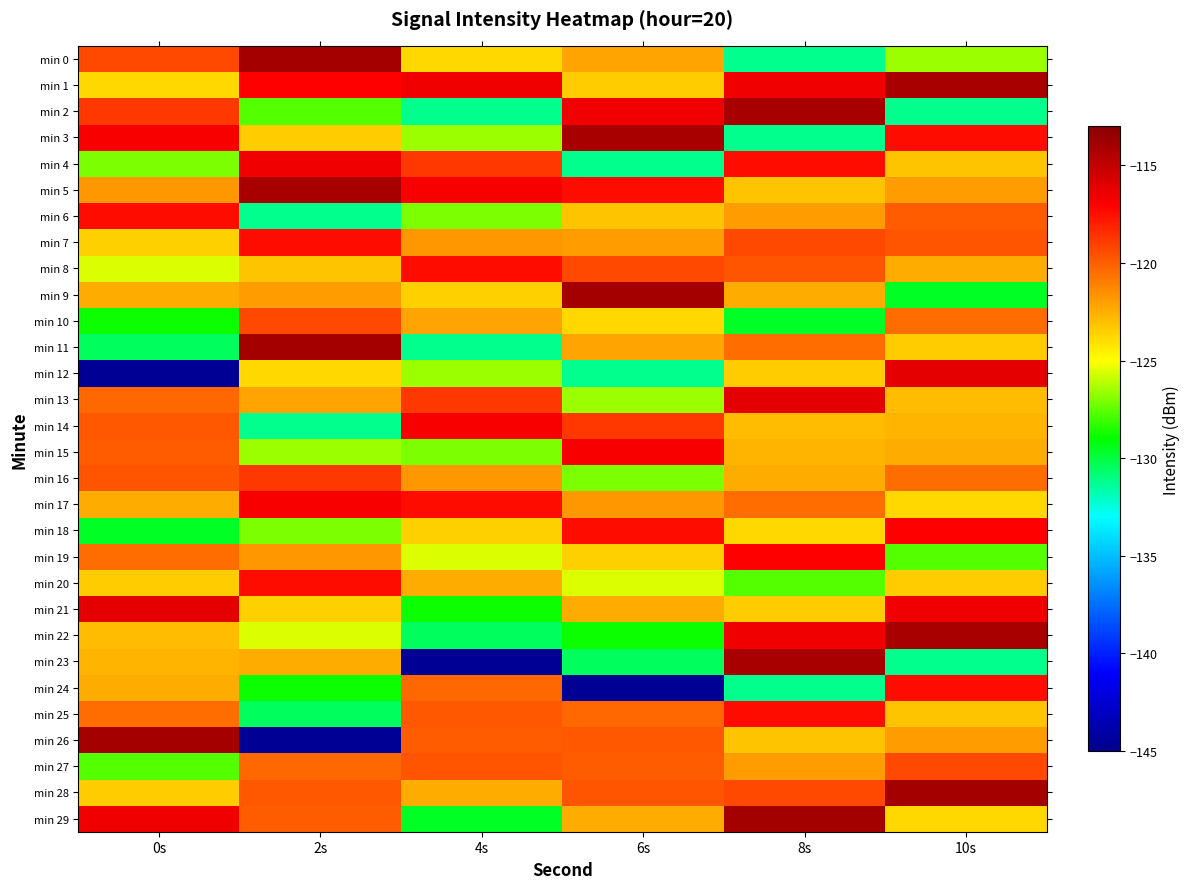

Reading right to left, what are all the values shown in this chart?

min 0: 10s=-126.6	8s=-131.2	6s=-122.2	4s=-123.8	2s=-113.9	0s=-119.3
min 1: 10s=-114.1	8s=-116.6	6s=-123.4	4s=-116.6	2s=-117.1	0s=-123.9
min 2: 10s=-131.2	8s=-114.1	6s=-116.6	4s=-131.2	2s=-127.6	0s=-118.8
min 3: 10s=-117.5	8s=-131.2	6s=-114.1	4s=-126.6	2s=-123.4	0s=-116.8
min 4: 10s=-123.1	8s=-117.5	6s=-131.2	4s=-118.8	2s=-116.6	0s=-127.0
min 5: 10s=-121.9	8s=-123.1	6s=-117.5	4s=-116.8	2s=-114.1	0s=-121.8
min 6: 10s=-119.9	8s=-121.9	6s=-123.1	4s=-127.0	2s=-131.2	0s=-117.5
min 7: 10s=-119.7	8s=-119.3	6s=-121.9	4s=-121.8	2s=-117.5	0s=-123.6
min 8: 10s=-122.5	8s=-119.7	6s=-119.3	4s=-117.5	2s=-123.1	0s=-125.6
min 9: 10s=-129.6	8s=-122.5	6s=-113.9	4s=-123.6	2s=-121.9	0s=-122.4
min 10: 10s=-120.5	8s=-129.6	6s=-123.8	4s=-122.2	2s=-119.3	0s=-128.8
min 11: 10s=-123.4	8s=-120.5	6s=-122.2	4s=-131.2	2s=-113.9	0s=-130.4
min 12: 10s=-116.2	8s=-123.4	6s=-131.2	4s=-126.6	2s=-123.8	0s=-144.5
min 13: 10s=-123.0	8s=-116.2	6s=-126.6	4s=-118.8	2s=-122.2	0s=-120.3
min 14: 10s=-122.7	8s=-123.0	6s=-118.8	4s=-116.8	2s=-131.2	0s=-119.8
min 15: 10s=-122.4	8s=-122.7	6s=-116.8	4s=-127.0	2s=-126.6	0s=-119.9
min 16: 10s=-120.5	8s=-122.4	6s=-127.0	4s=-121.8	2s=-118.8	0s=-119.7
min 17: 10s=-123.9	8s=-120.5	6s=-121.8	4s=-117.5	2s=-116.8	0s=-122.5
min 18: 10s=-117.1	8s=-123.9	6s=-117.5	4s=-123.6	2s=-127.0	0s=-129.6
min 19: 10s=-127.6	8s=-117.1	6s=-123.6	4s=-125.6	2s=-121.8	0s=-120.5
min 20: 10s=-123.4	8s=-127.6	6s=-125.6	4s=-122.4	2s=-117.5	0s=-123.4
min 21: 10s=-116.6	8s=-123.4	6s=-122.4	4s=-128.8	2s=-123.6	0s=-116.2
min 22: 10s=-114.1	8s=-116.6	6s=-128.8	4s=-130.4	2s=-125.6	0s=-123.0
min 23: 10s=-131.2	8s=-114.1	6s=-130.4	4s=-144.5	2s=-122.4	0s=-122.7
min 24: 10s=-117.5	8s=-131.2	6s=-144.5	4s=-120.3	2s=-128.8	0s=-122.4
min 25: 10s=-123.1	8s=-117.5	6s=-120.3	4s=-119.8	2s=-130.4	0s=-120.5
min 26: 10s=-121.9	8s=-123.1	6s=-119.8	4s=-119.9	2s=-144.5	0s=-113.9
min 27: 10s=-119.3	8s=-121.9	6s=-119.9	4s=-119.7	2s=-120.3	0s=-127.6
min 28: 10s=-113.9	8s=-119.3	6s=-119.7	4s=-122.5	2s=-119.8	0s=-123.4
min 29: 10s=-123.8	8s=-113.9	6s=-122.5	4s=-129.6	2s=-119.9	0s=-116.6